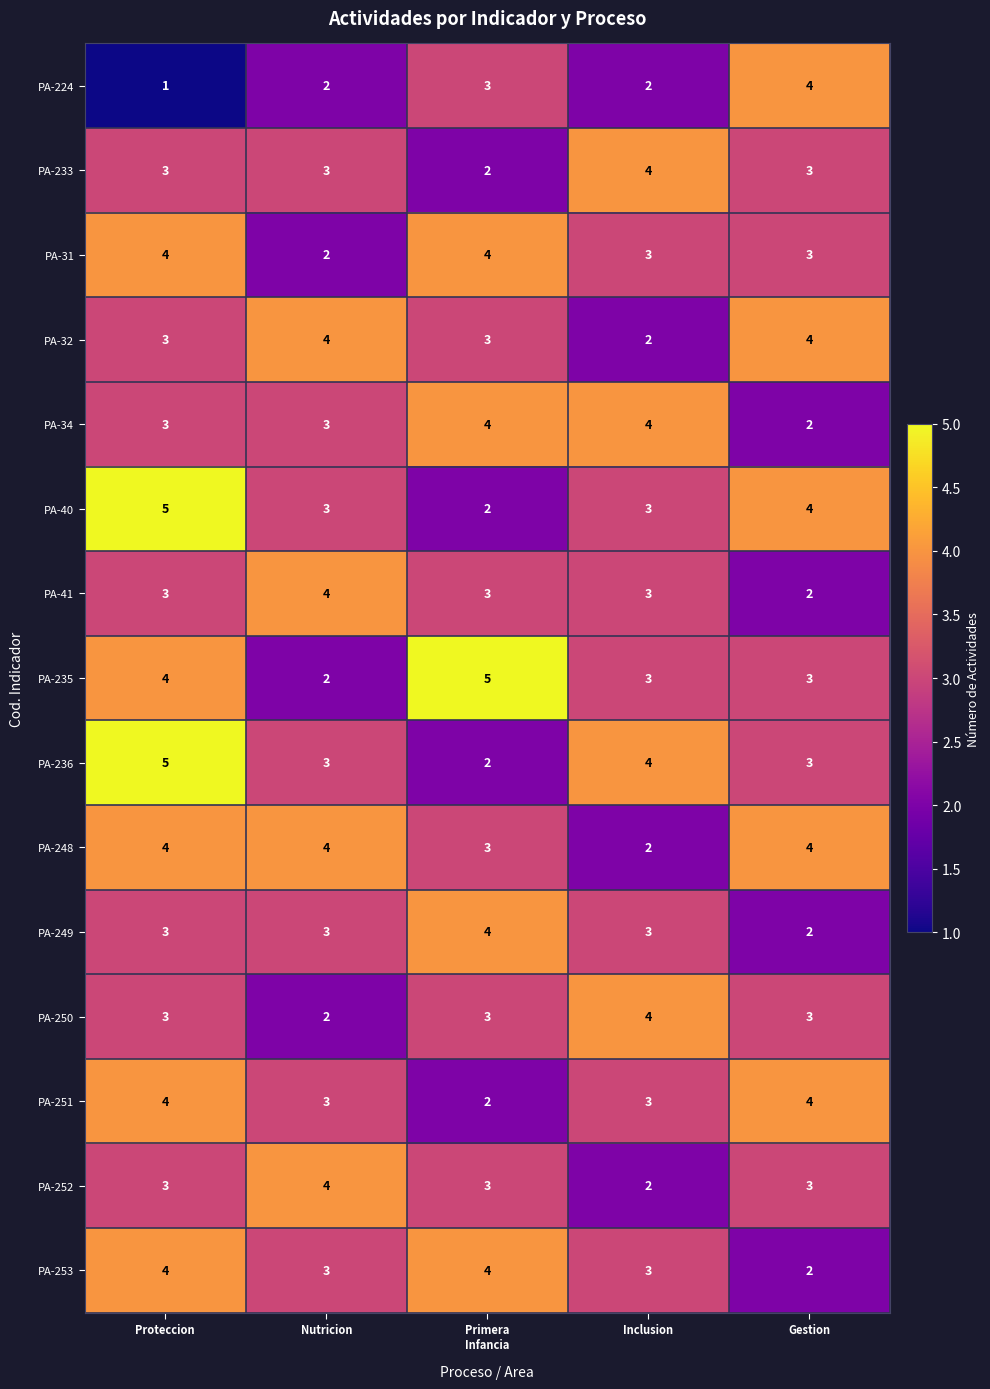

What is the sum of the PA-251 values at Inclusion and Nutricion?

6